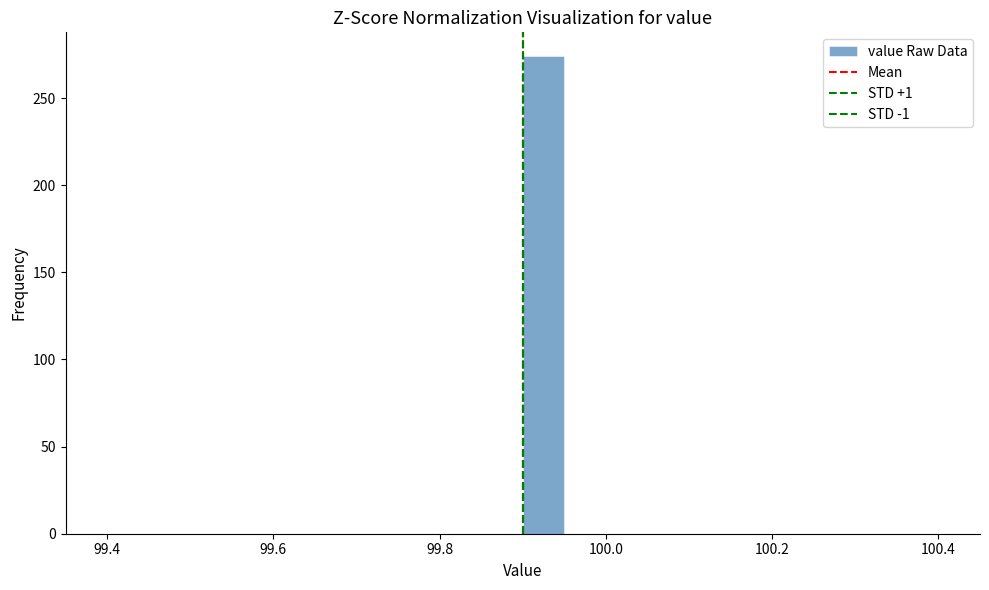

Around what value on the x-axis is the tallest bar? Give the approximate position of its centre, as read against the axis.

99.92